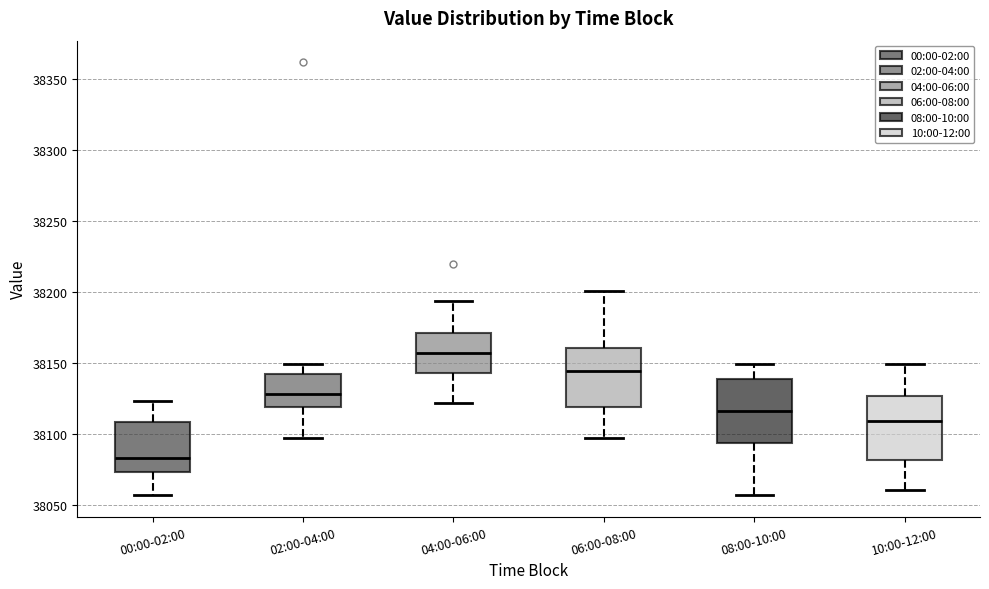

Reading left to right, read every box against the y-axis: the position of its median line, the range the box covers, and the ends of its whiskers. The values are not printed on the chart, so give them approximately, as read against the axis.

00:00-02:00: median 38085, box 38075 to 38110, whiskers 38055 to 38125
02:00-04:00: median 38130, box 38120 to 38140, whiskers 38095 to 38150
04:00-06:00: median 38155, box 38145 to 38170, whiskers 38120 to 38195
06:00-08:00: median 38145, box 38120 to 38160, whiskers 38095 to 38200
08:00-10:00: median 38115, box 38095 to 38140, whiskers 38055 to 38150
10:00-12:00: median 38110, box 38080 to 38125, whiskers 38060 to 38150